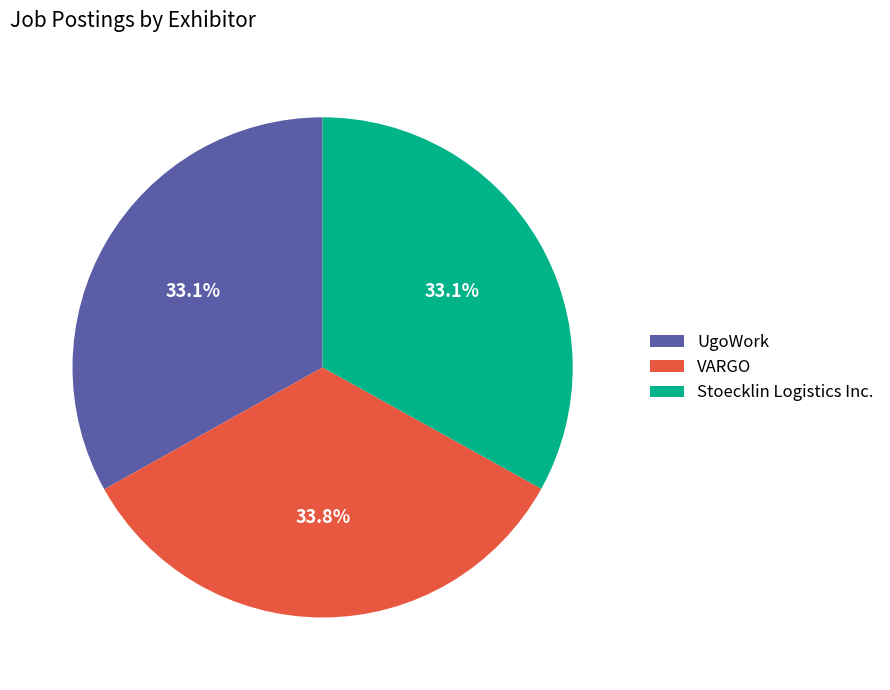

To the nearest percent, what portion does UgoWork represent?

33%